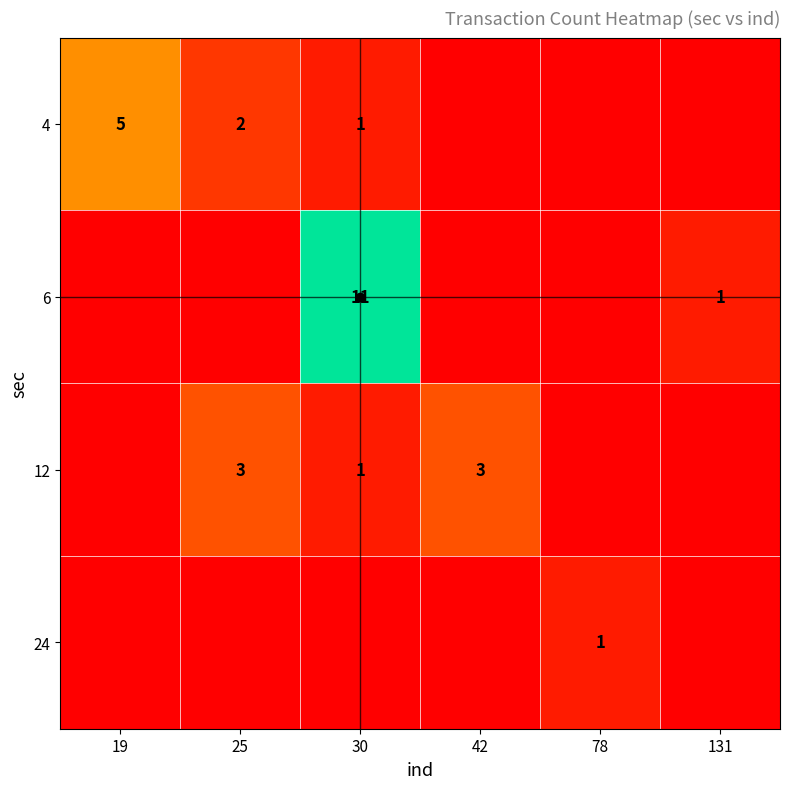

The value of 12 at 42 is 3. True or false?

True